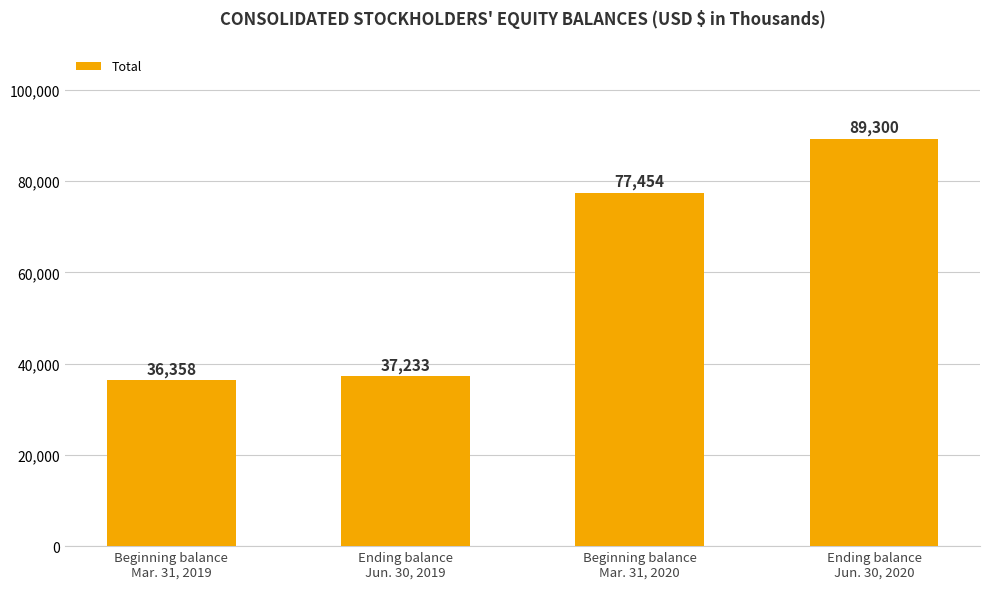

The value at Beginning balance
Mar. 31, 2019 is 65348. True or false?

False